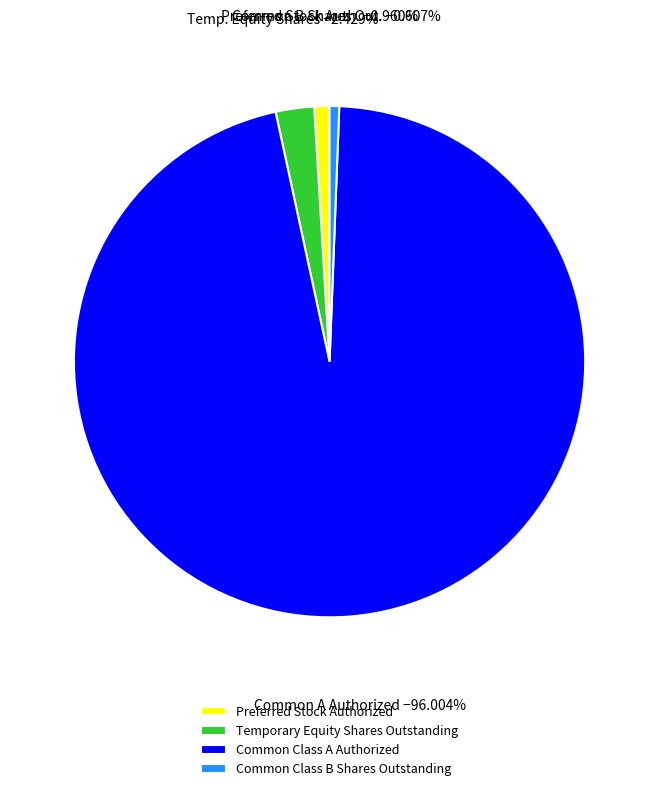

Combined, what portion of the pie is Common Class A Authorized and Temporary Equity Shares Outstanding?

98.4%